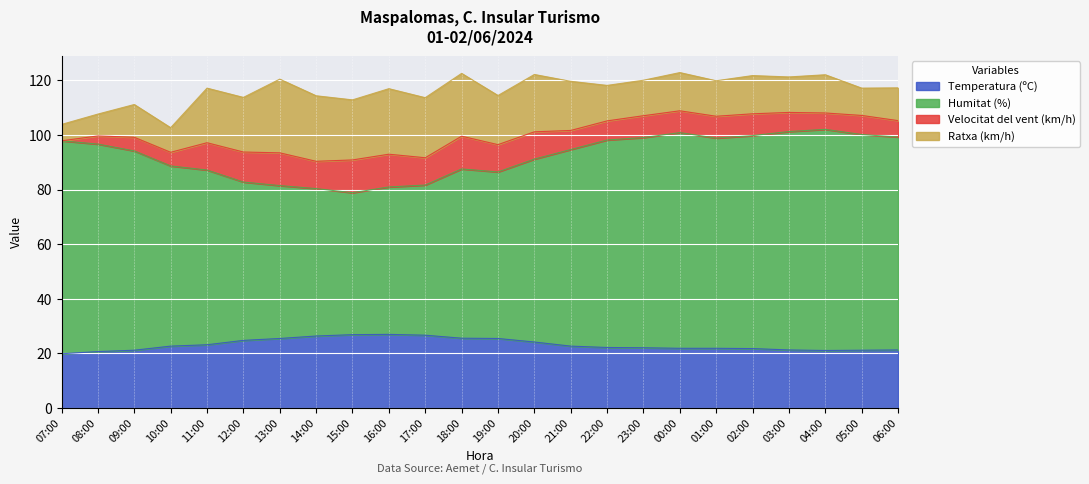

Where is Temperatura (ºC) nearest to the value 23?

11:00